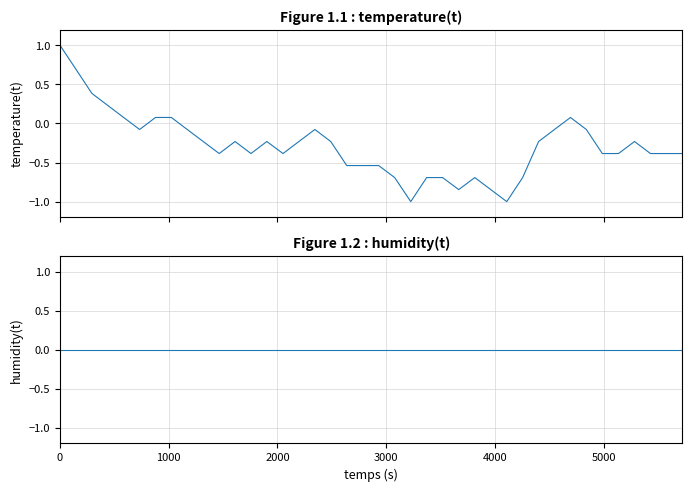

What is the difference between the maximum and minimum values in the temperature series?

2.0